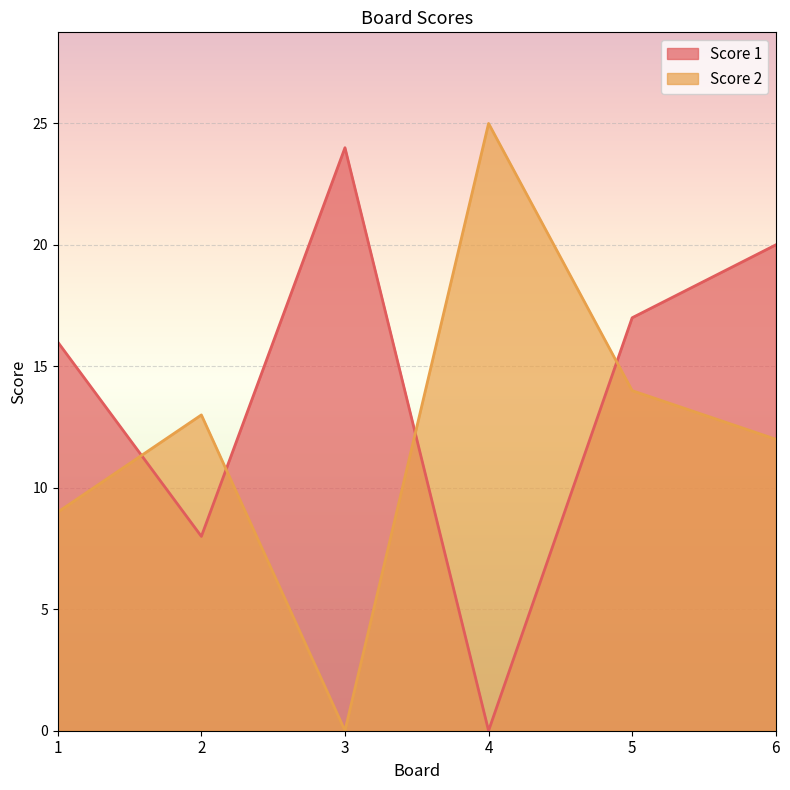

Which series ends up on top after the final intersection of Score 2 and Score 1?

Score 1